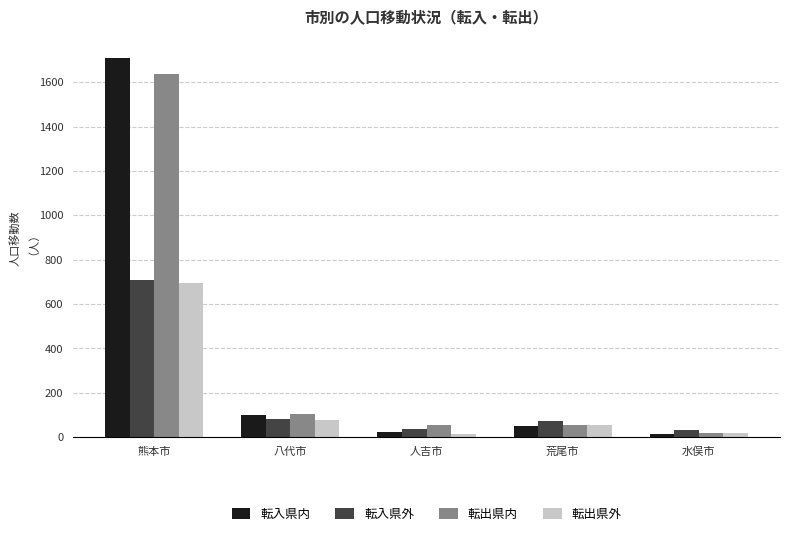

What is the sum of all 転入県外 values?

930